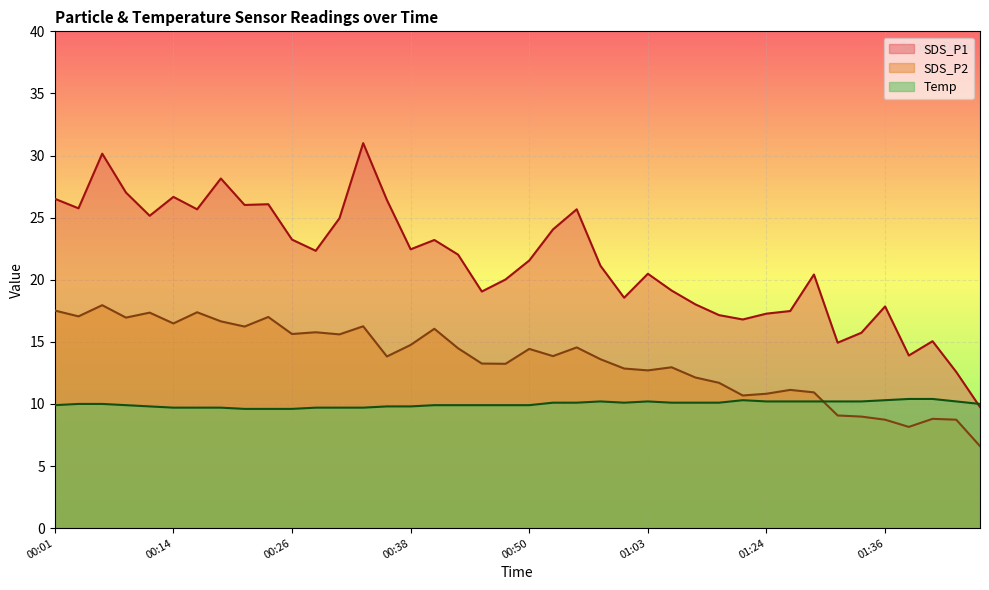

Which has a higher value, 01:00 or 00:36?

00:36